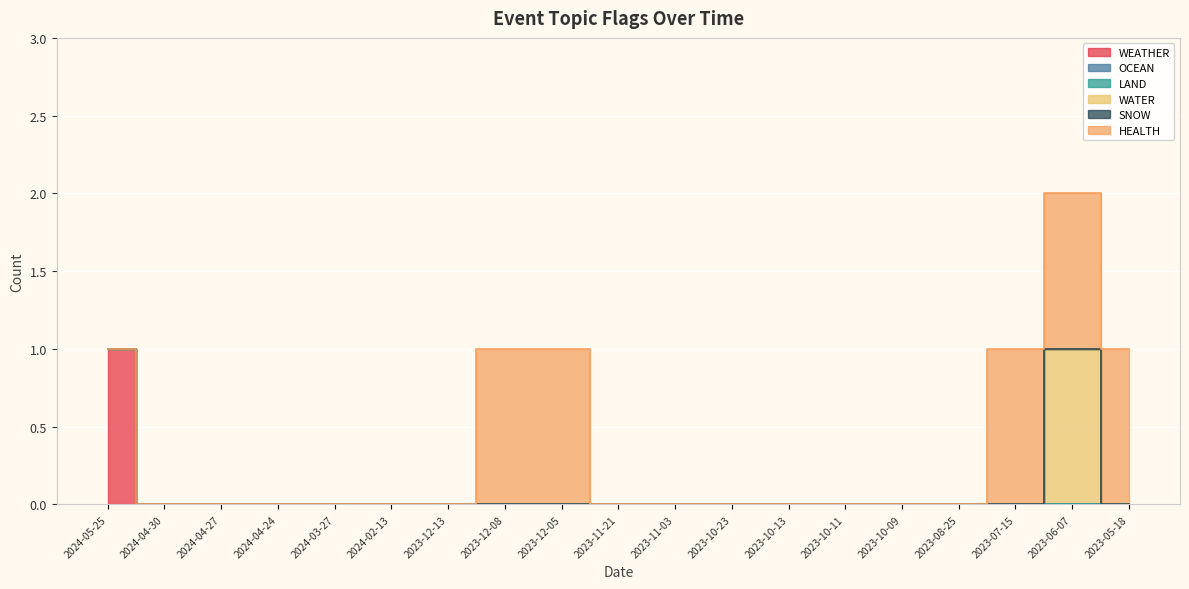

At which label does OCEAN reach its peak?

2024-05-25